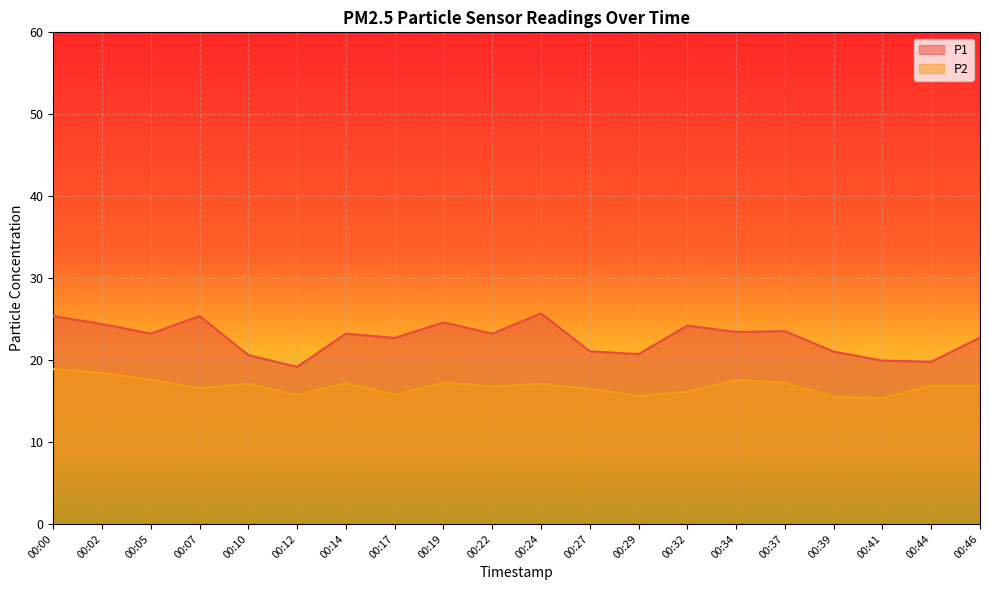

Rank the series at 00:05 from highest to lowest value.

P1, P2